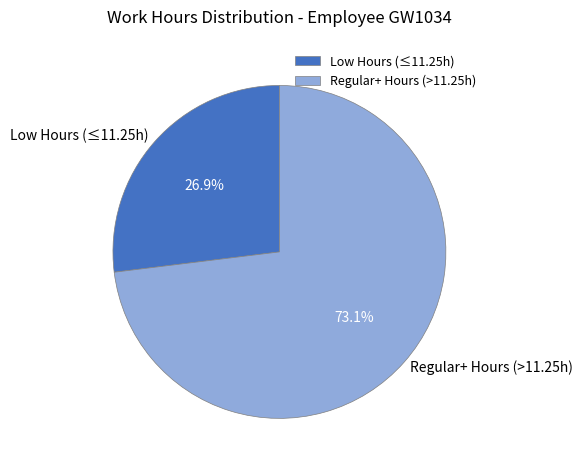

What is the smallest slice in the pie chart?

Low Hours (≤11.25h)